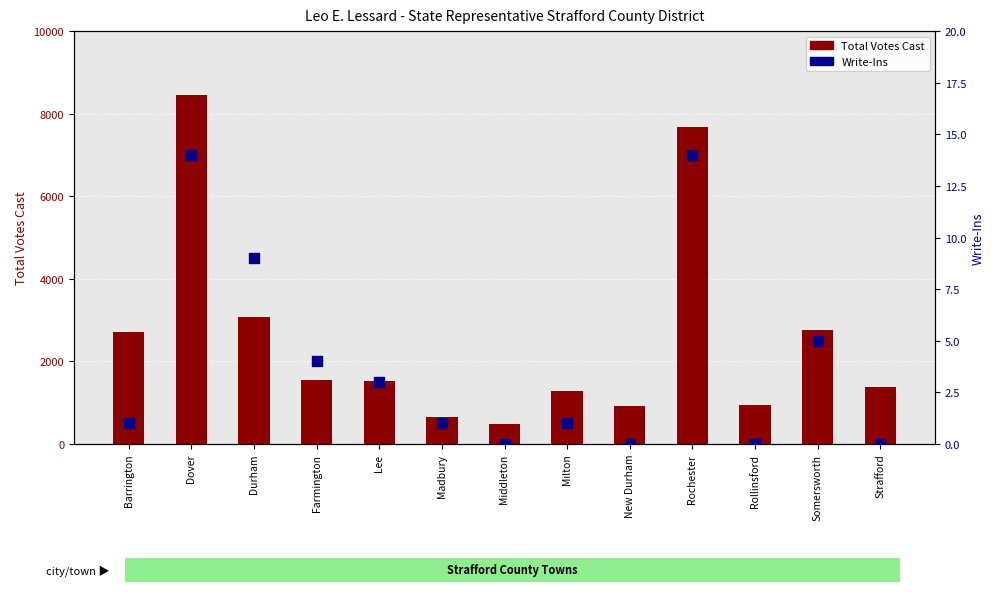

Which series has the largest total across all categories?

Total Votes Cast